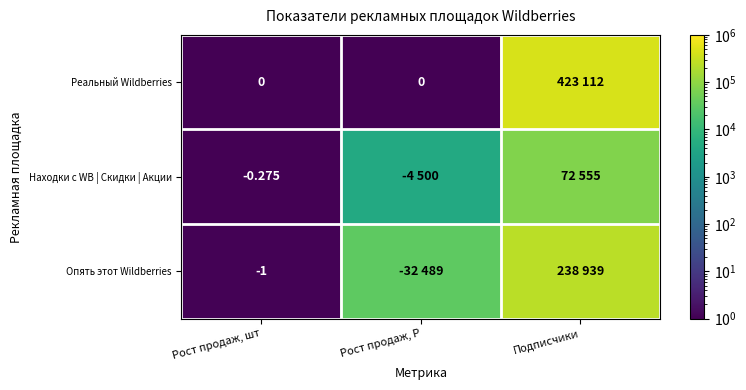

Is the value of Опять этот Wildberries at Рост продаж, шт greater than the value of Реальный Wildberries at Рост продаж, Р?

No